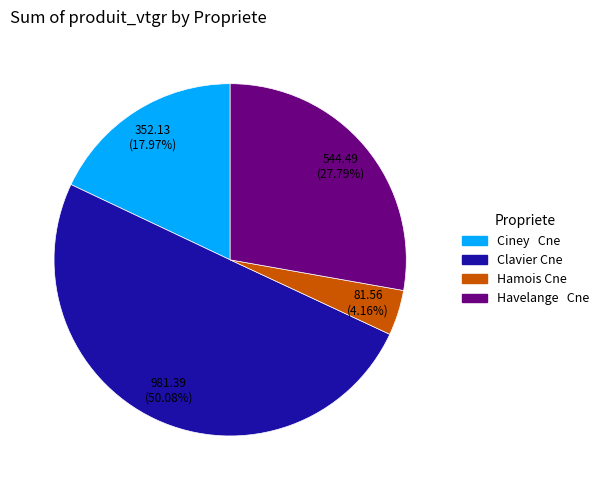

How many segments does this pie chart have?

4